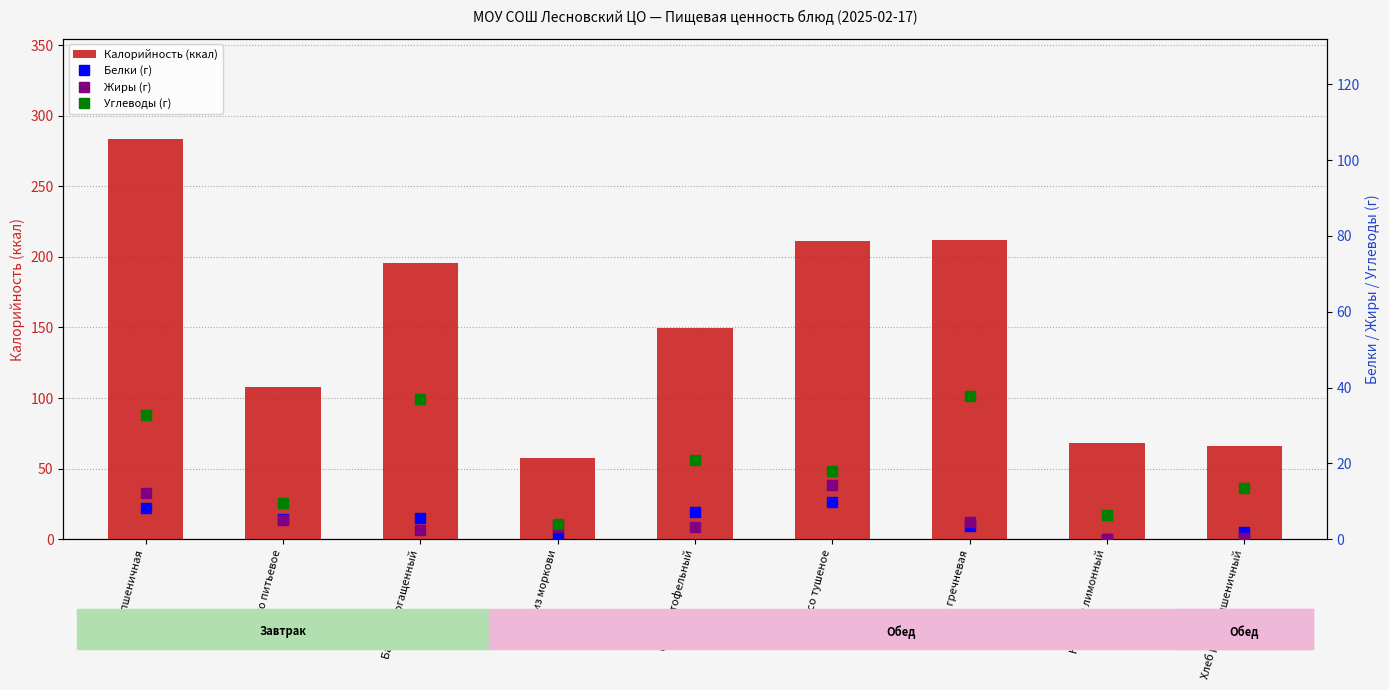

The Углеводы (г) series shows 9.6 at Молоко питьевое. True or false?

True